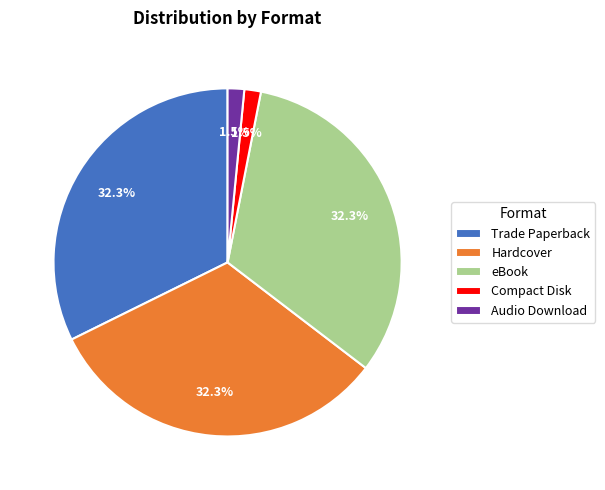

Does Compact Disk account for over 50% of the chart?

No